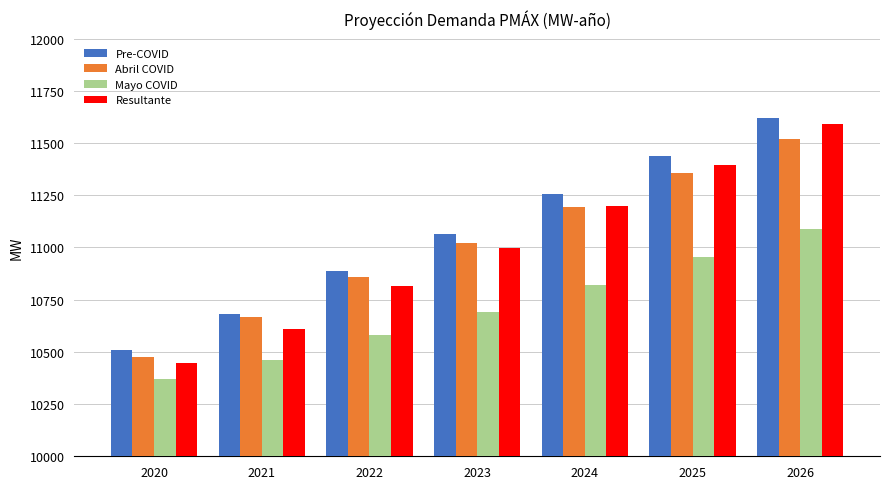

Which series has the largest total across all categories?

Pre-COVID